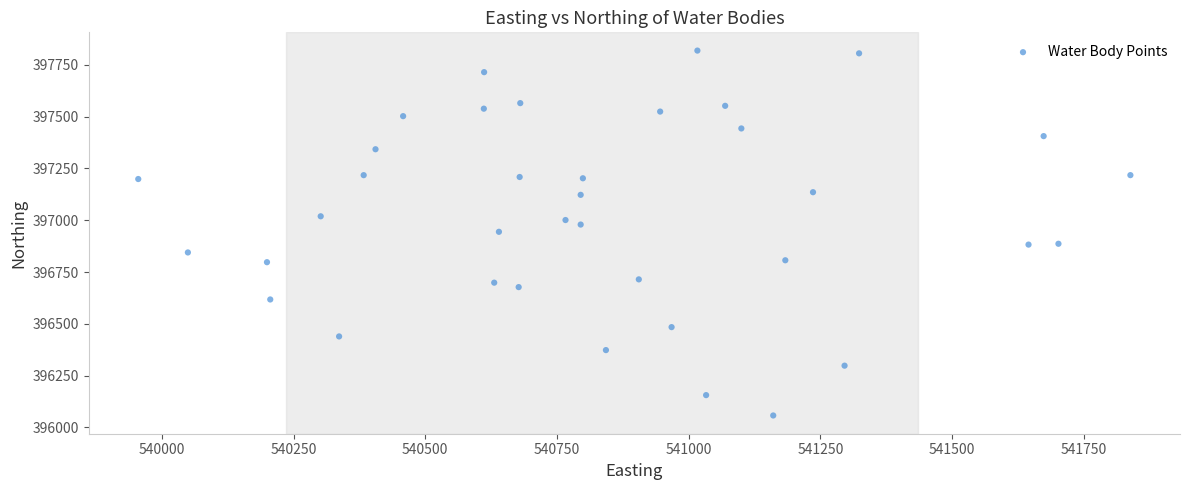

What is the range of X values (max minus min)?

1882.8